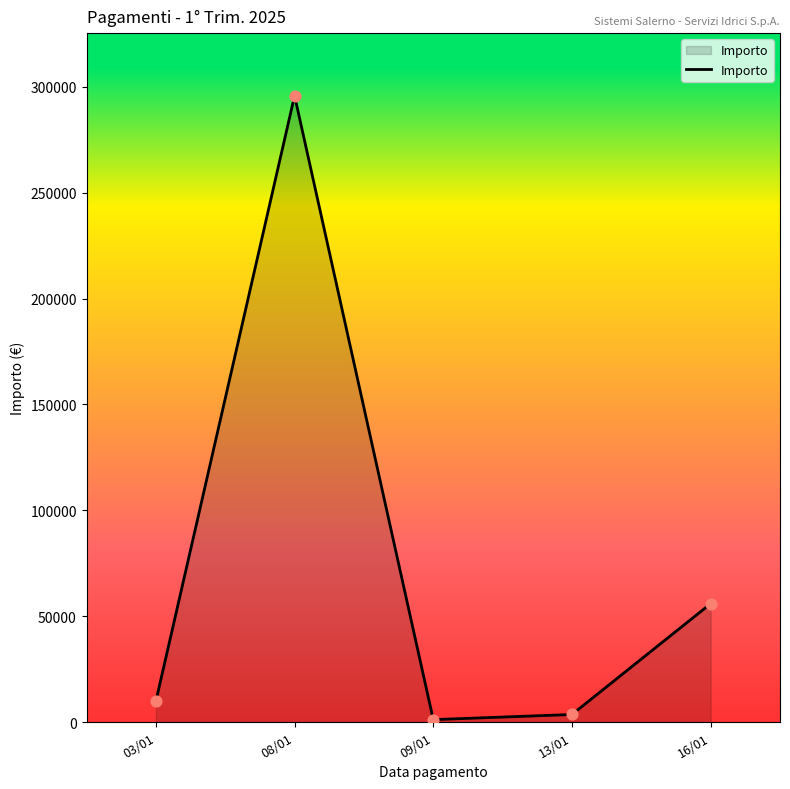

What is the change in value from 13/01 to 16/01?

+52344.8